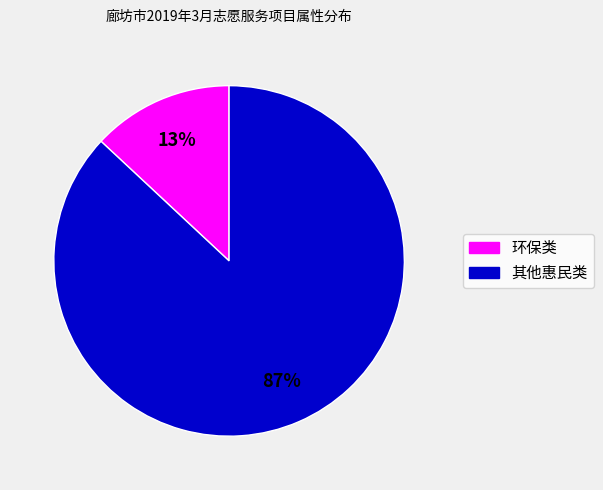

Is there a majority slice in this chart?

Yes